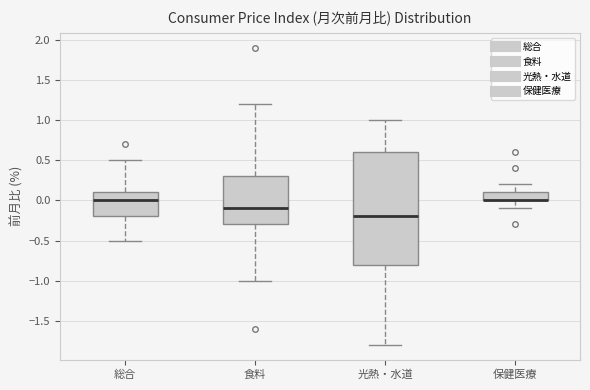

Reading left to right, read every box against the y-axis: the position of its median line, the range the box covers, and the ends of its whiskers. The values are not printed on the chart, so give them approximately, as read against the axis.

総合: median 0.0, box -0.2 to 0.1, whiskers -0.5 to 0.5
食料: median -0.1, box -0.3 to 0.3, whiskers -1.0 to 1.2
光熱・水道: median -0.2, box -0.8 to 0.6, whiskers -1.8 to 1.0
保健医療: median 0.0 (drawn on the box's lower edge), box 0.0 to 0.1, whiskers -0.1 to 0.2